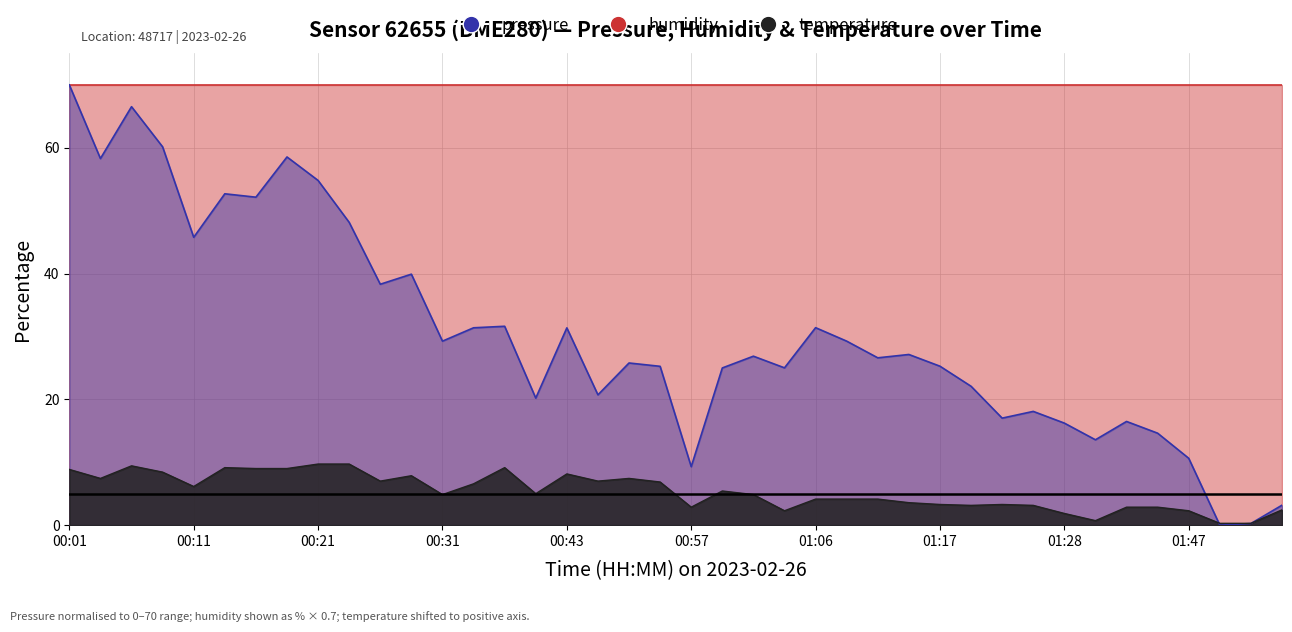

Does the chart have visible grid lines?

Yes